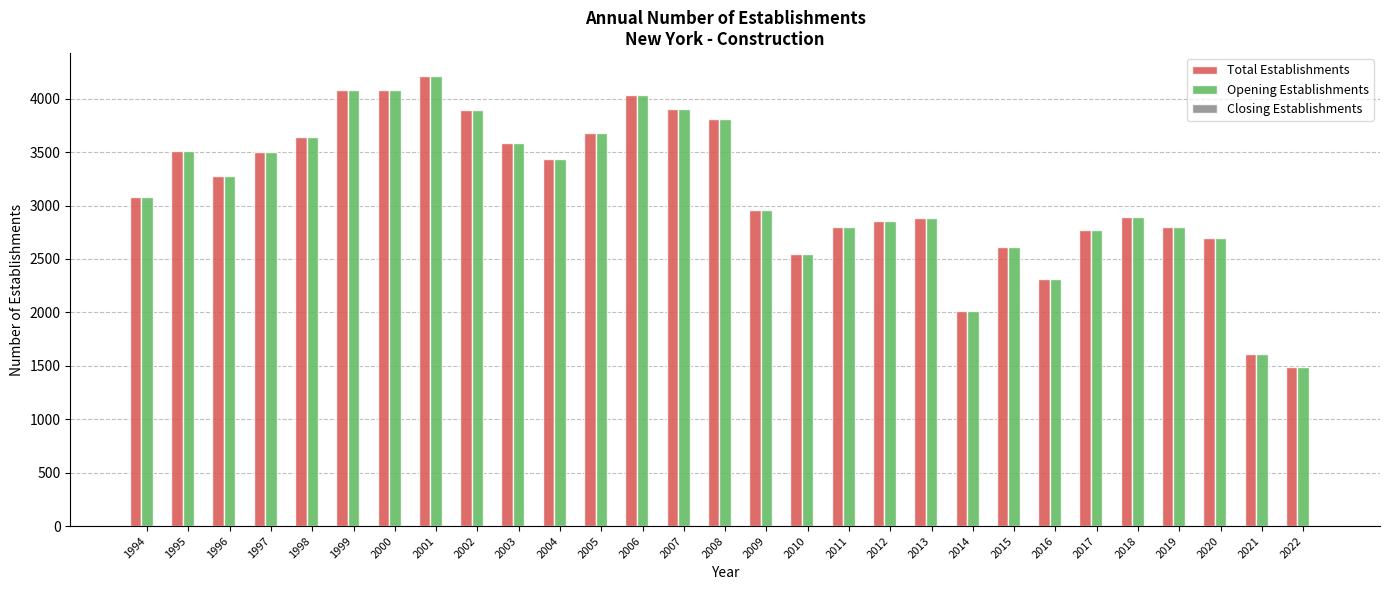

At which category is the sum across all series the highest?

2001